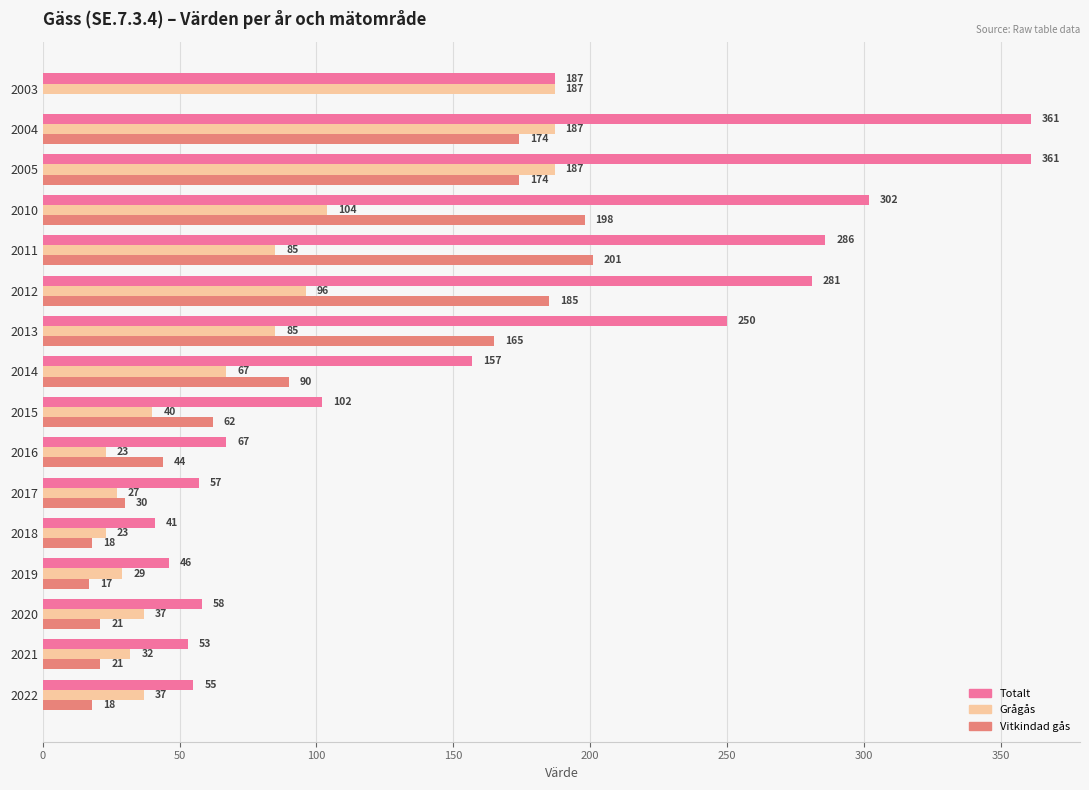

Where is Vitkindad gås nearest to the value 100?

2014